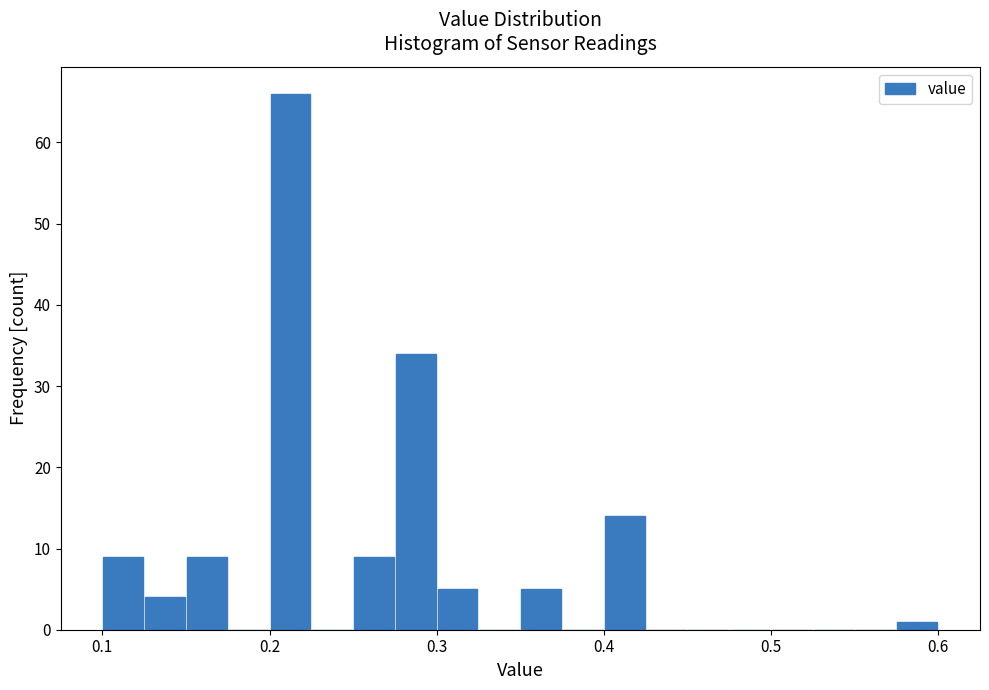

Read against the x-axis, roughly where is the centre of the tallest bar?

0.21